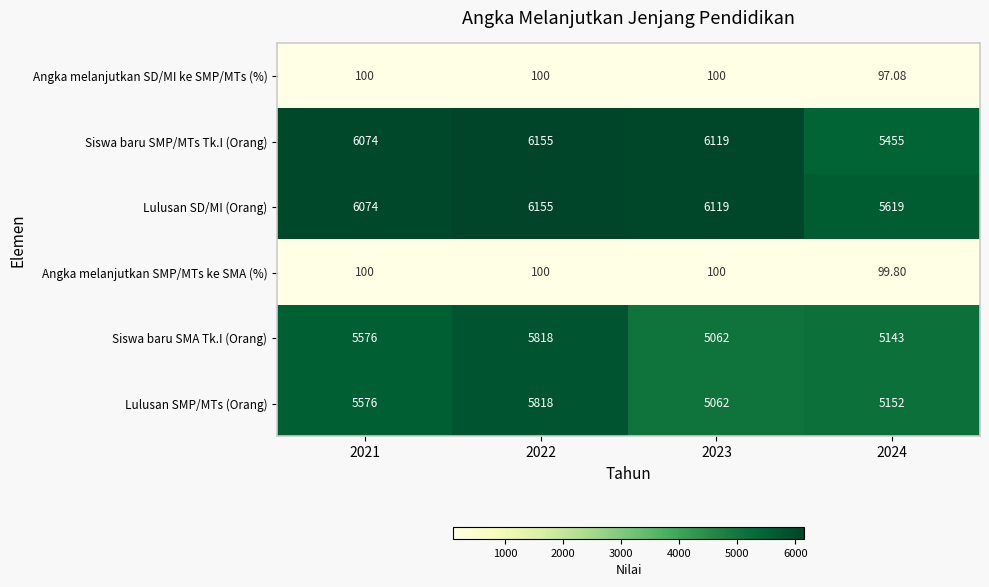

Between 2022 and 2024, which series saw the biggest shift?

Siswa baru SMP/MTs Tk.I (Orang)